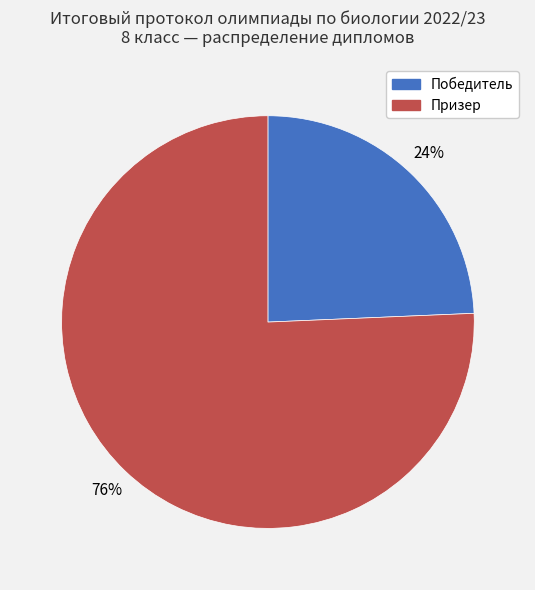

Which slice is the smallest?

Победитель